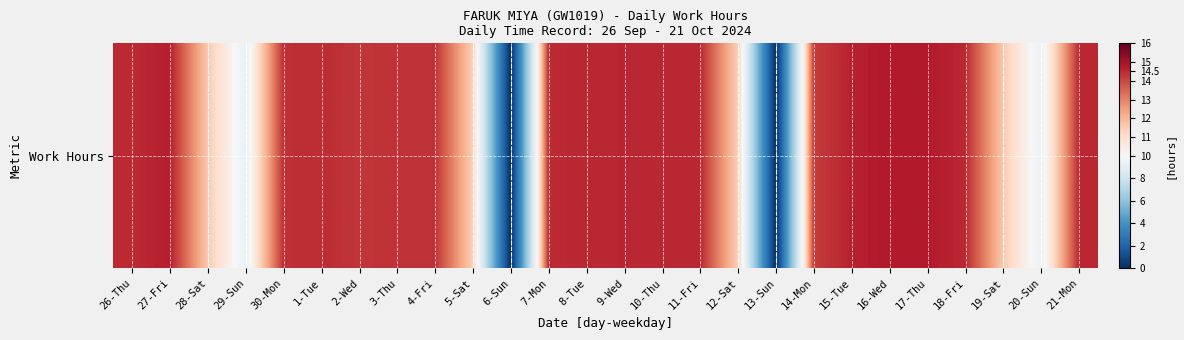

How many data points are less than 14?

8